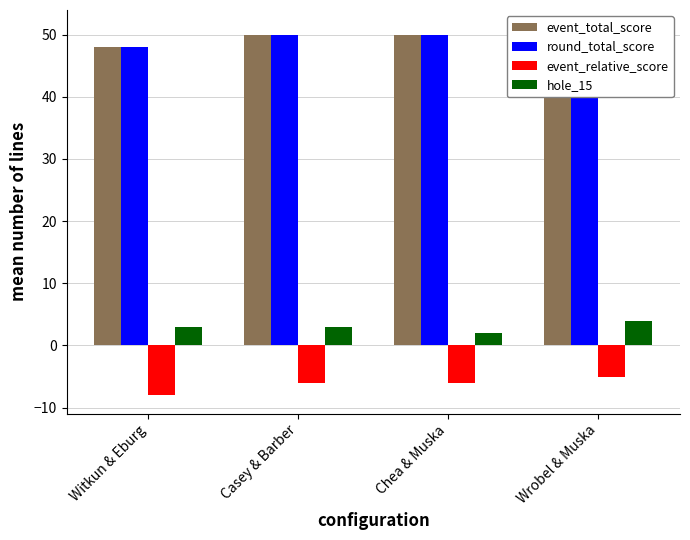

List the labels in order of event_total_score value, largest first.

Wrobel & Muska, Casey & Barber, Chea & Muska, Witkun & Eburg